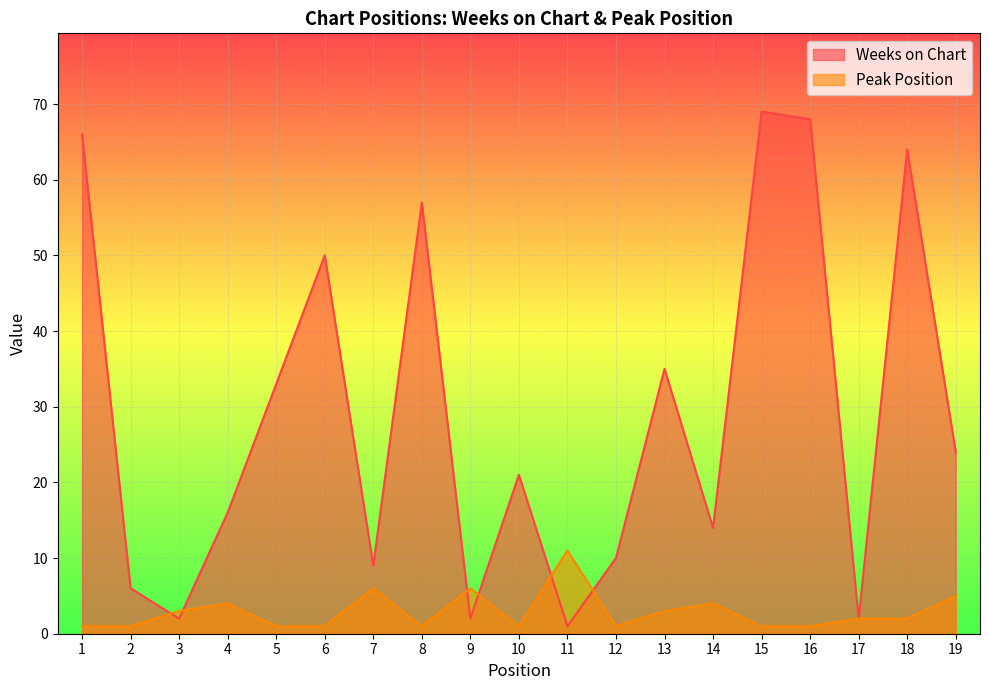

True or false: Weeks on Chart and Peak Position intersect in this chart.

True